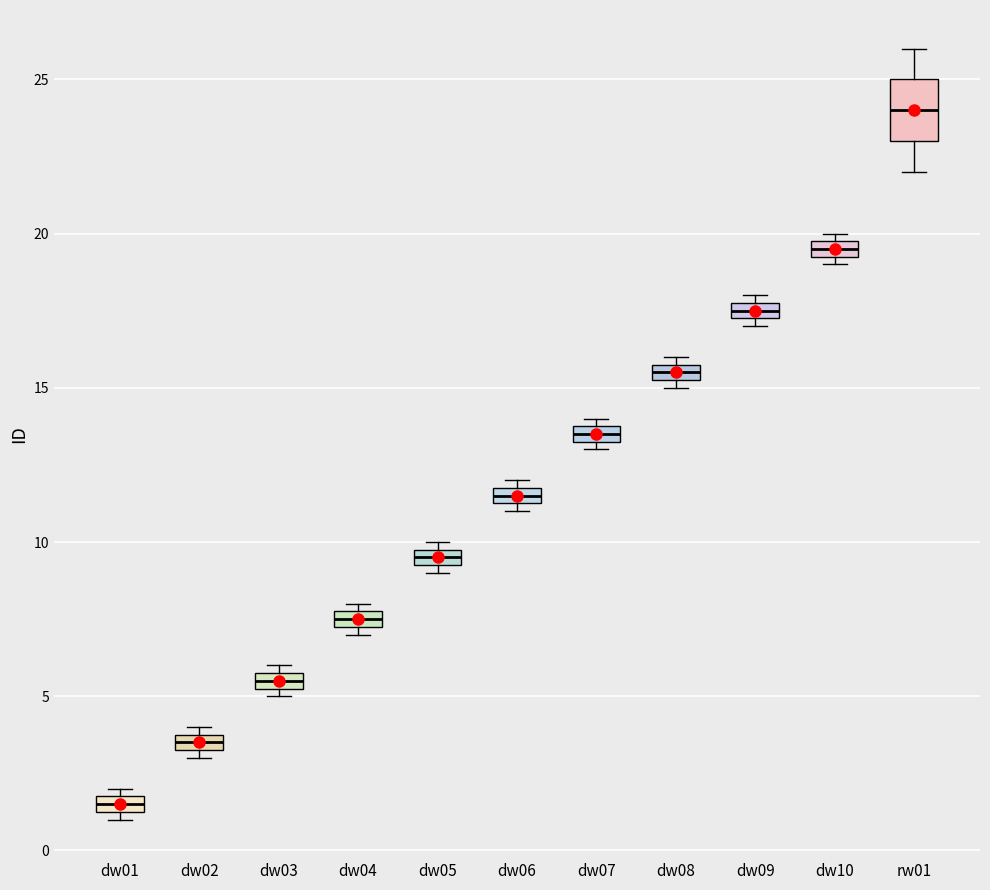

Which box has the highest median line?

rw01